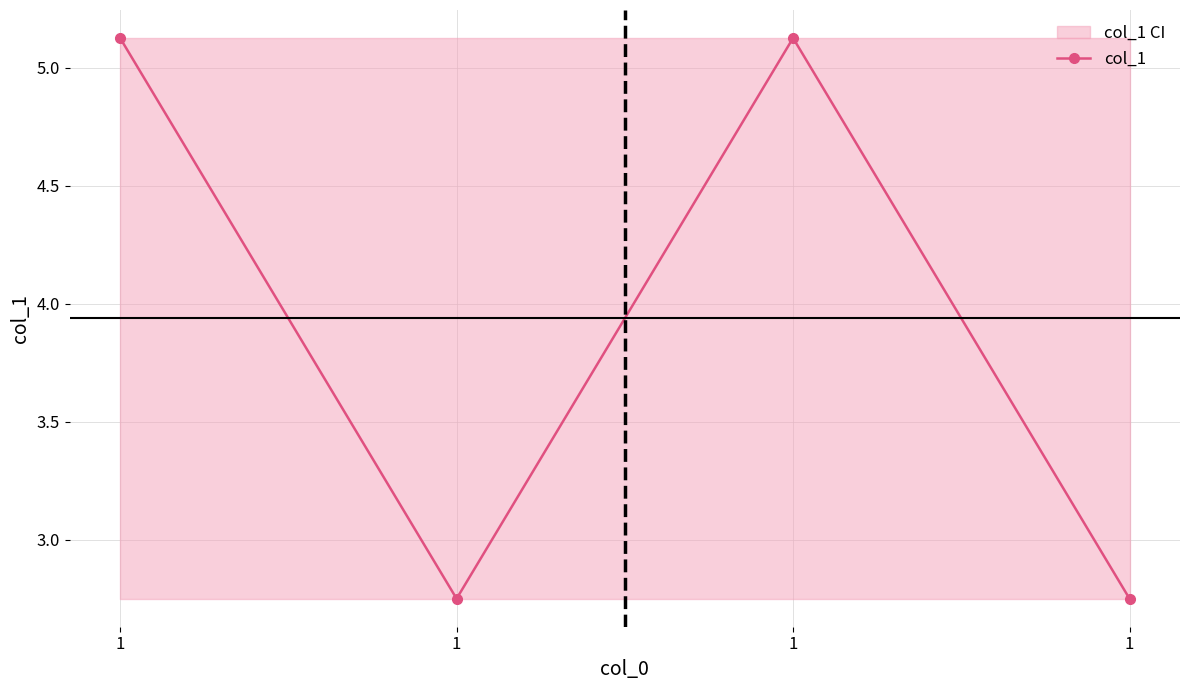

What is the ratio of the value at 1 to the value at 1?

1.9